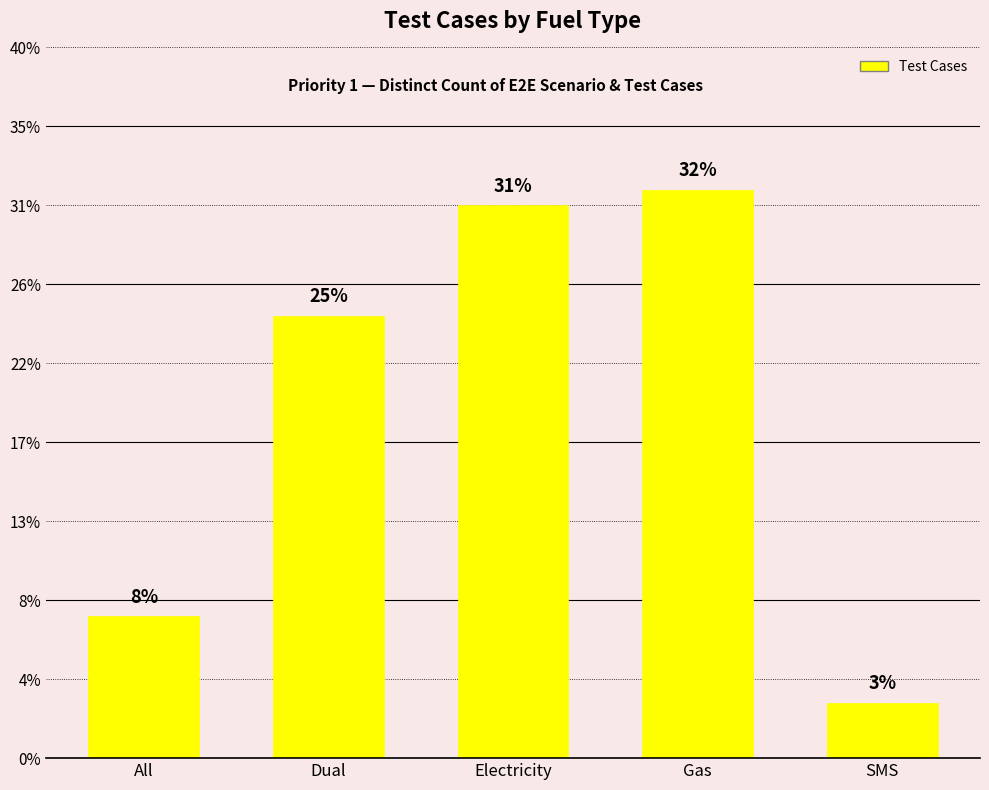

What position from the left is Dual?

2